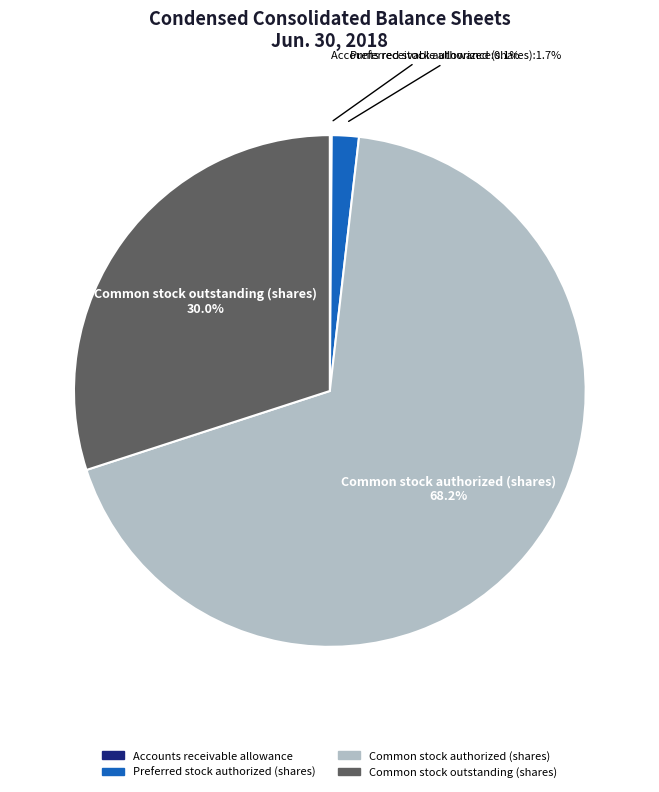

Is there any slice that represents more than half of the pie?

Yes